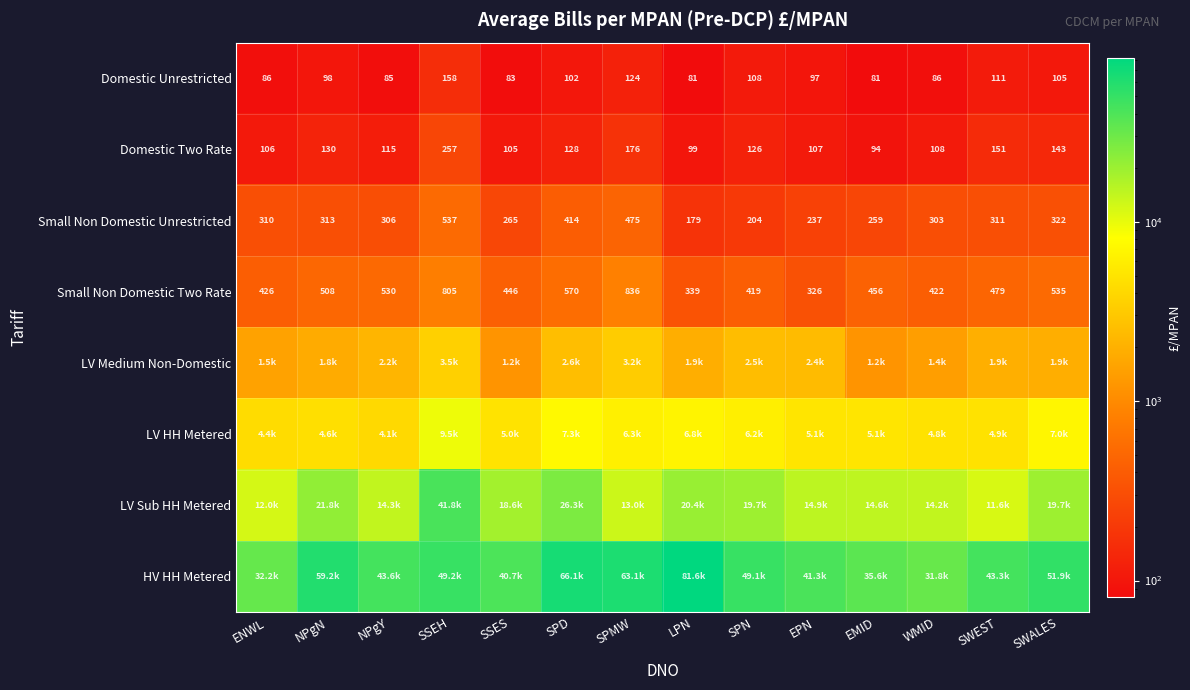

What is the sum of all LV Sub HH Metered values?

262717.1